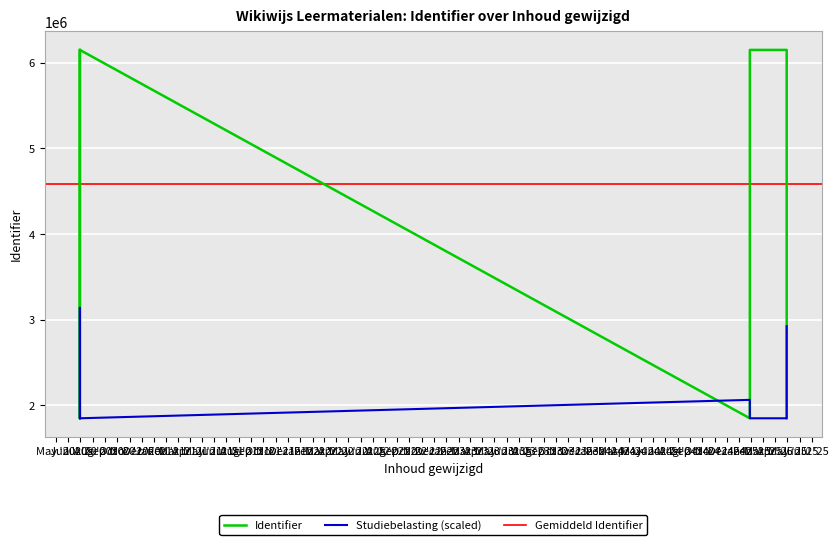

What is the change in value from 2025-01-28 to 2020-06-30?

+4298637